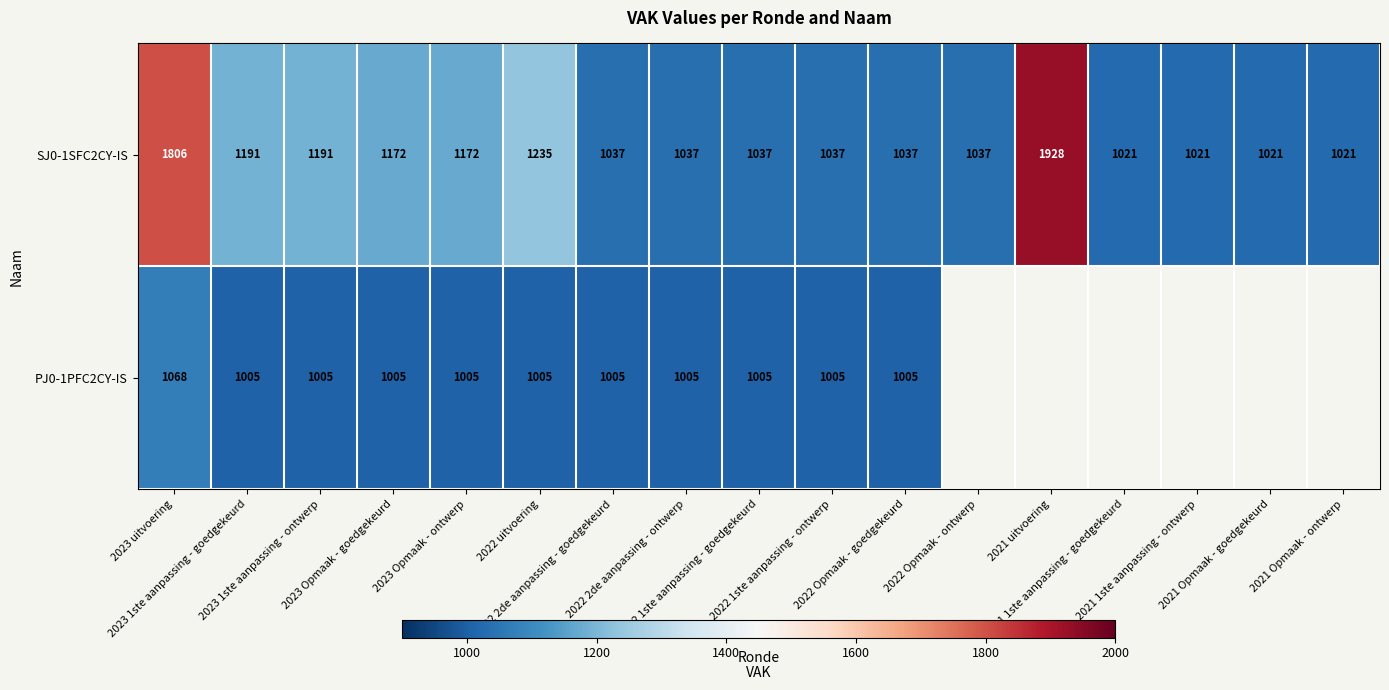

How many categories are shown in the chart?

17